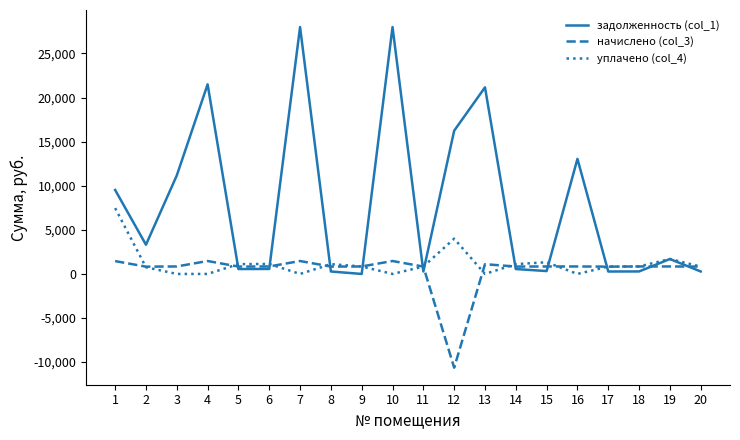

Which series has the widest spread of values?

задолженность (col_1)